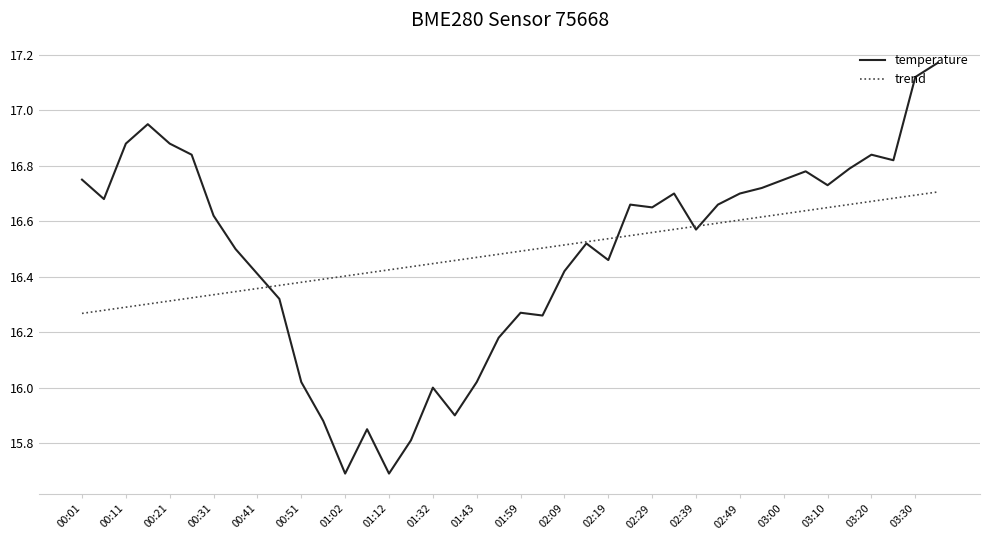

How many lines are shown in the chart?

2